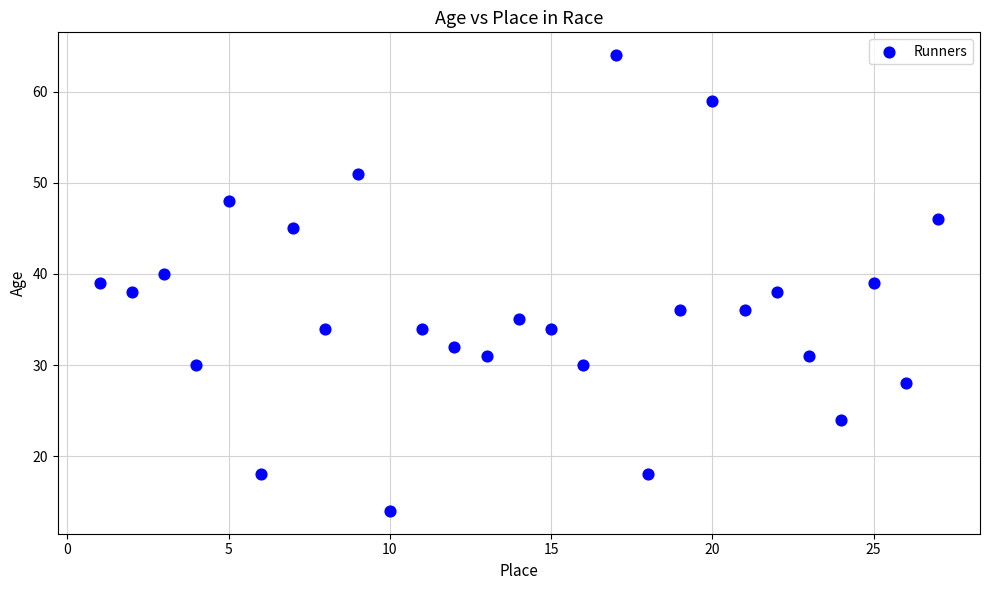

What is the range of Y values (max minus min)?

50